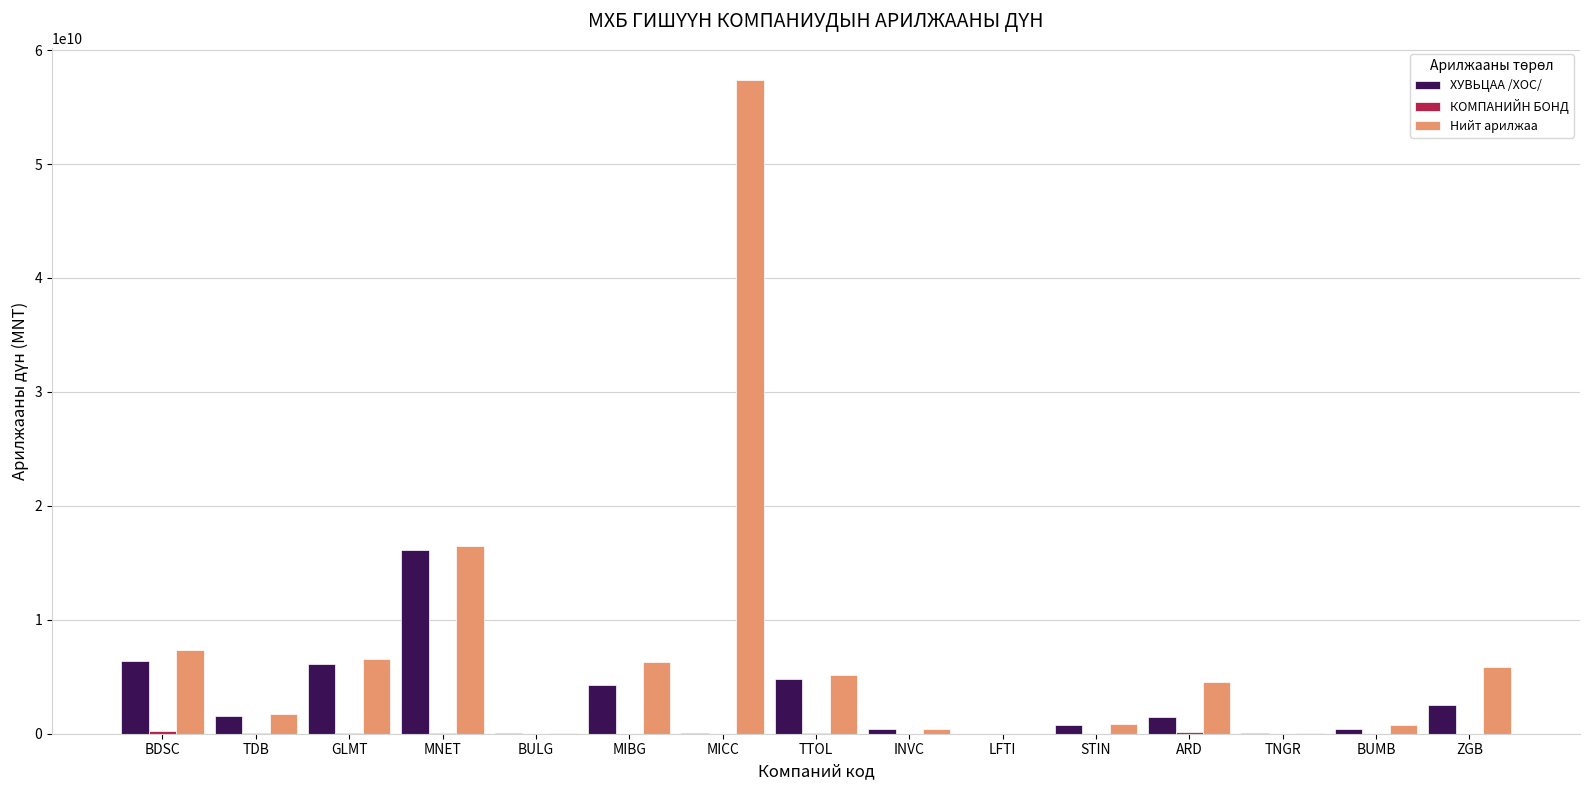

At which category does the chart reach its peak across all series?

MICC